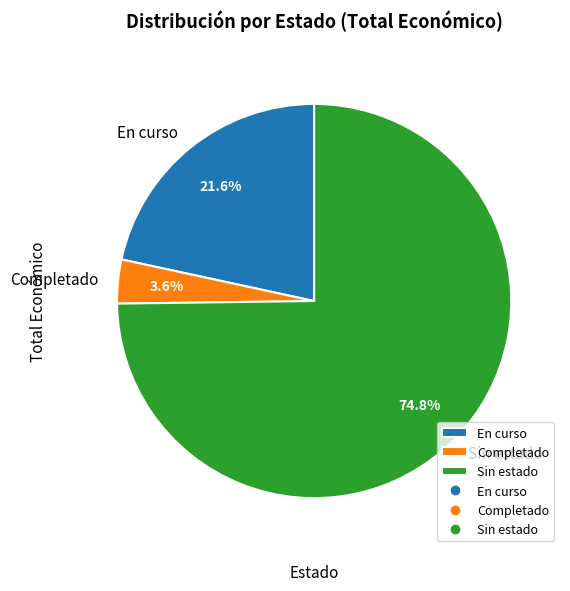

Is there any slice that represents more than half of the pie?

Yes